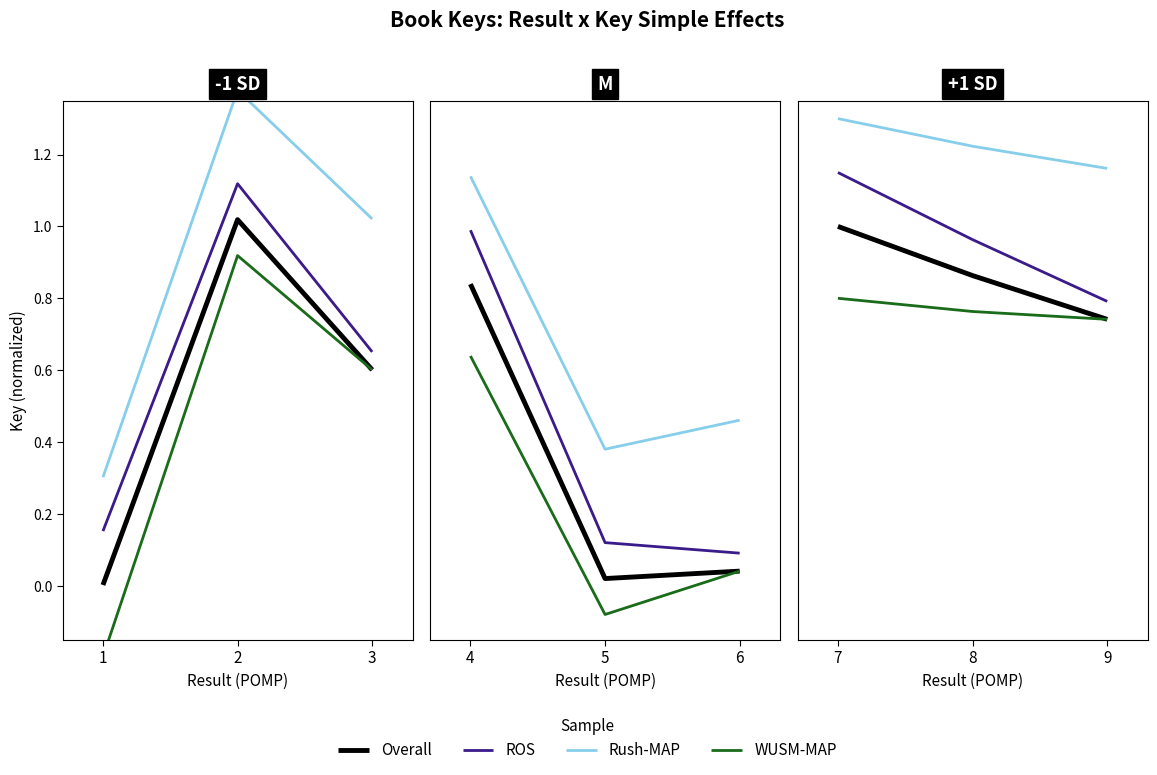

At 8, list the series in order from smallest to largest.

WUSM-MAP, Overall, ROS, Rush-MAP